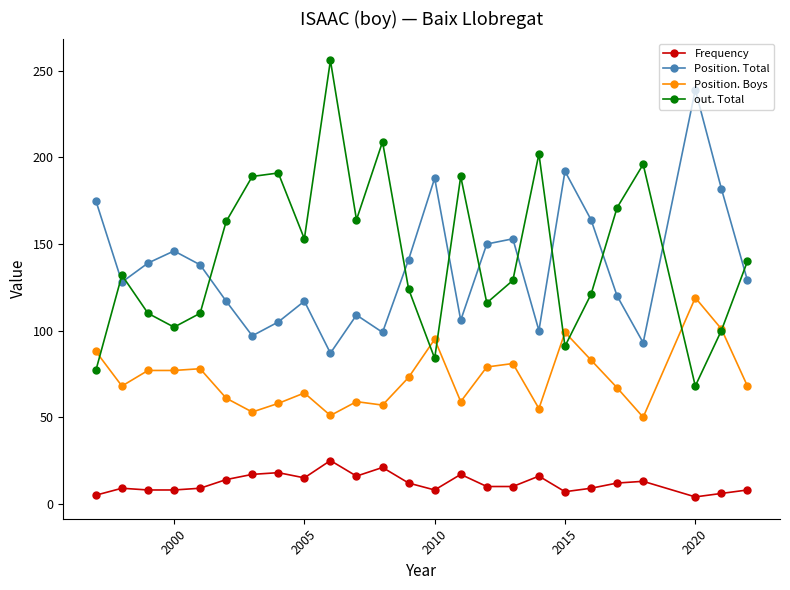

True or false: out. Total has more than 1 interior local peaks.

True